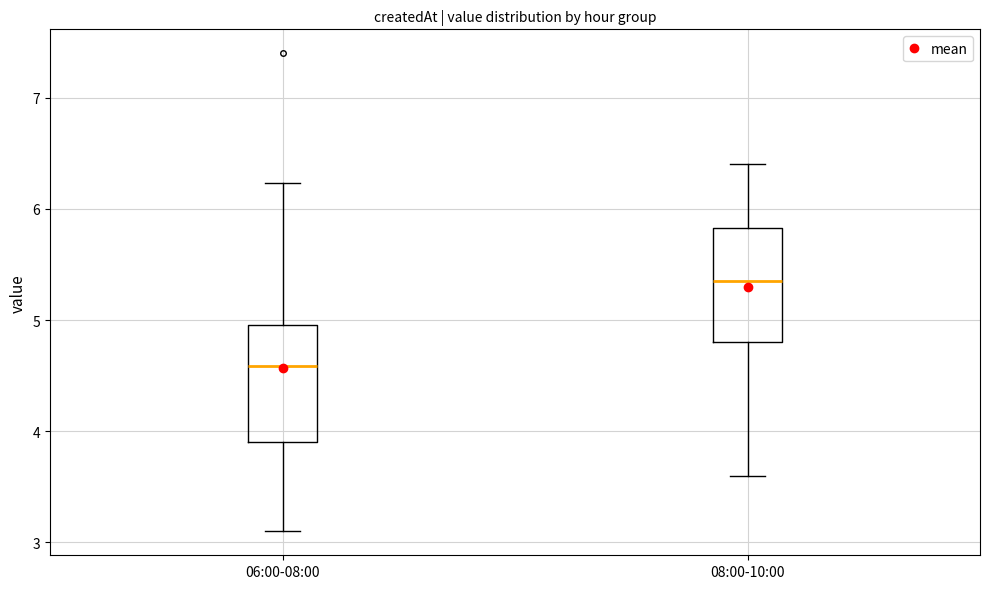

Where does the lower whisker of the box for 08:00-10:00 end on the y-axis? The values are not printed on the chart, so give them approximately, as read against the axis.

3.6